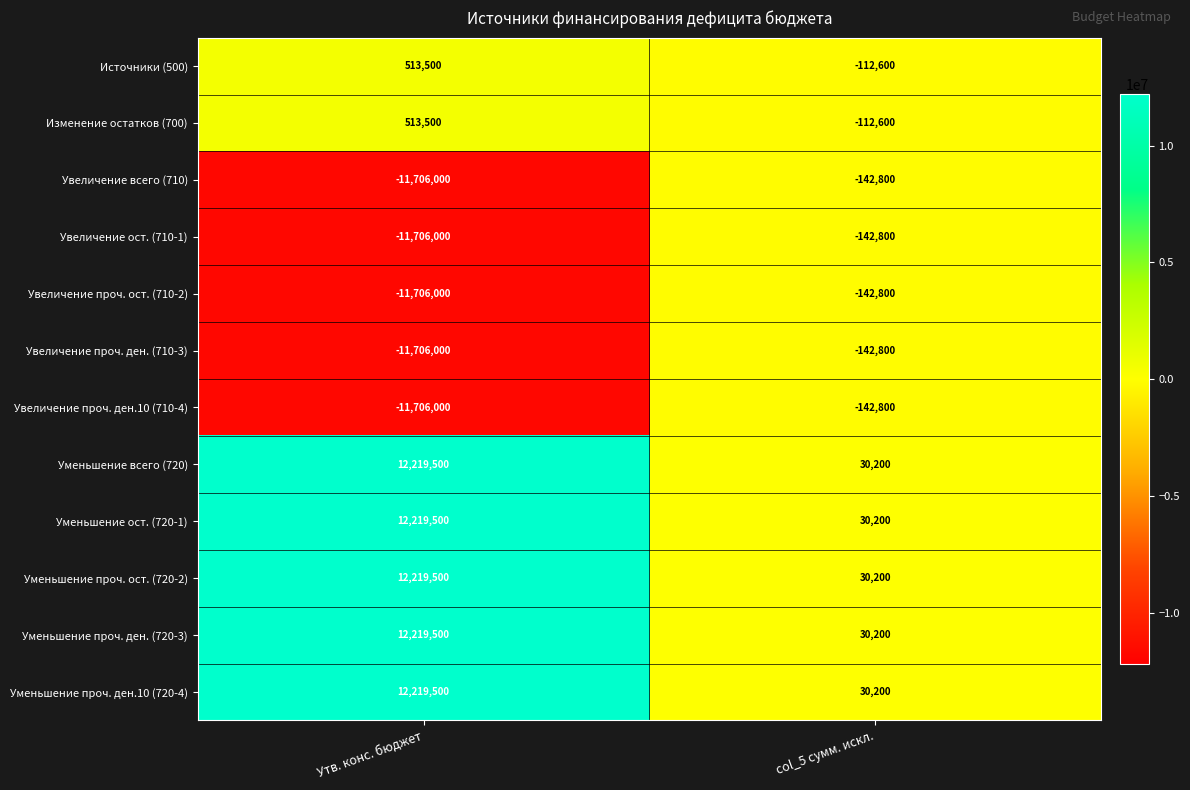

What is the sum of all Увеличение проч. ден. (710-3) values?

-11848800